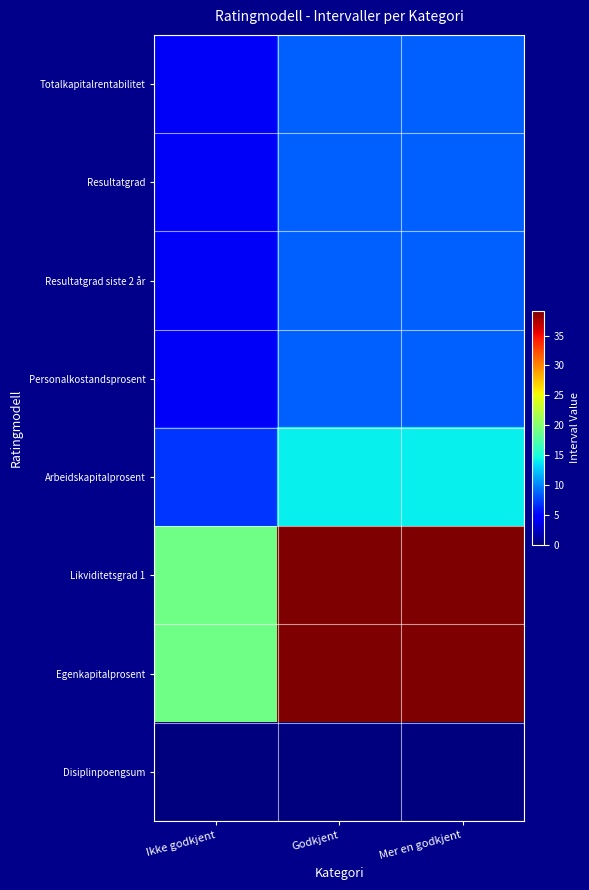

Which series has the widest spread of values?

Likviditetsgrad 1